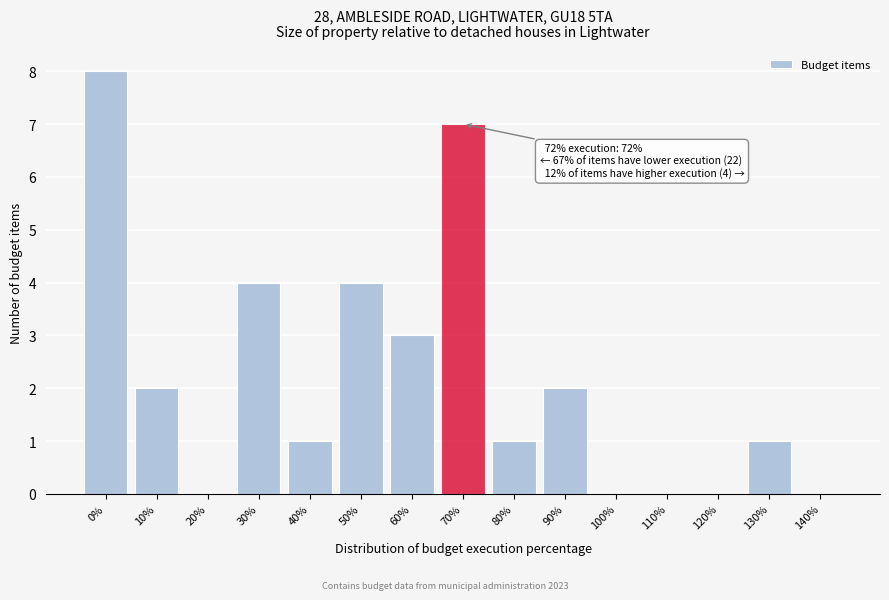

Reading right to left, extract all data points from this chart.

140%=0	130%=1	120%=0	110%=0	100%=0	90%=2	80%=1	70%=7	60%=3	50%=4	40%=1	30%=4	20%=0	10%=2	0%=8